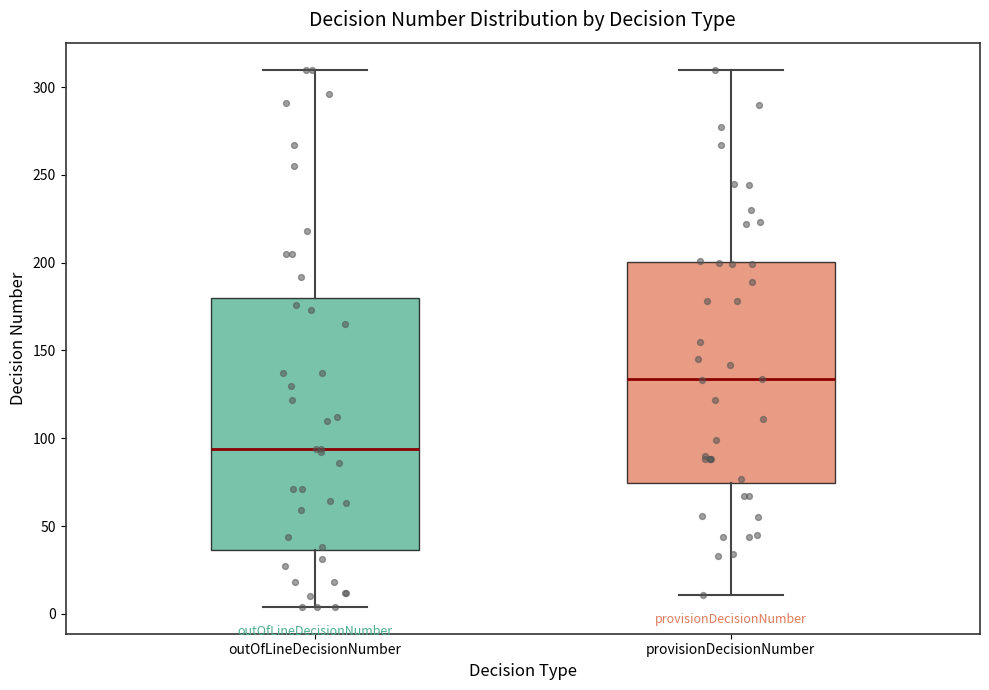

Reading left to right, read every box against the y-axis: the position of its median line, the range the box covers, and the ends of its whiskers. The values are not printed on the chart, so give them approximately, as read against the axis.

outOfLineDecisionNumber: median 95, box 35 to 180, whiskers 5 to 310
provisionDecisionNumber: median 135, box 75 to 200, whiskers 10 to 310